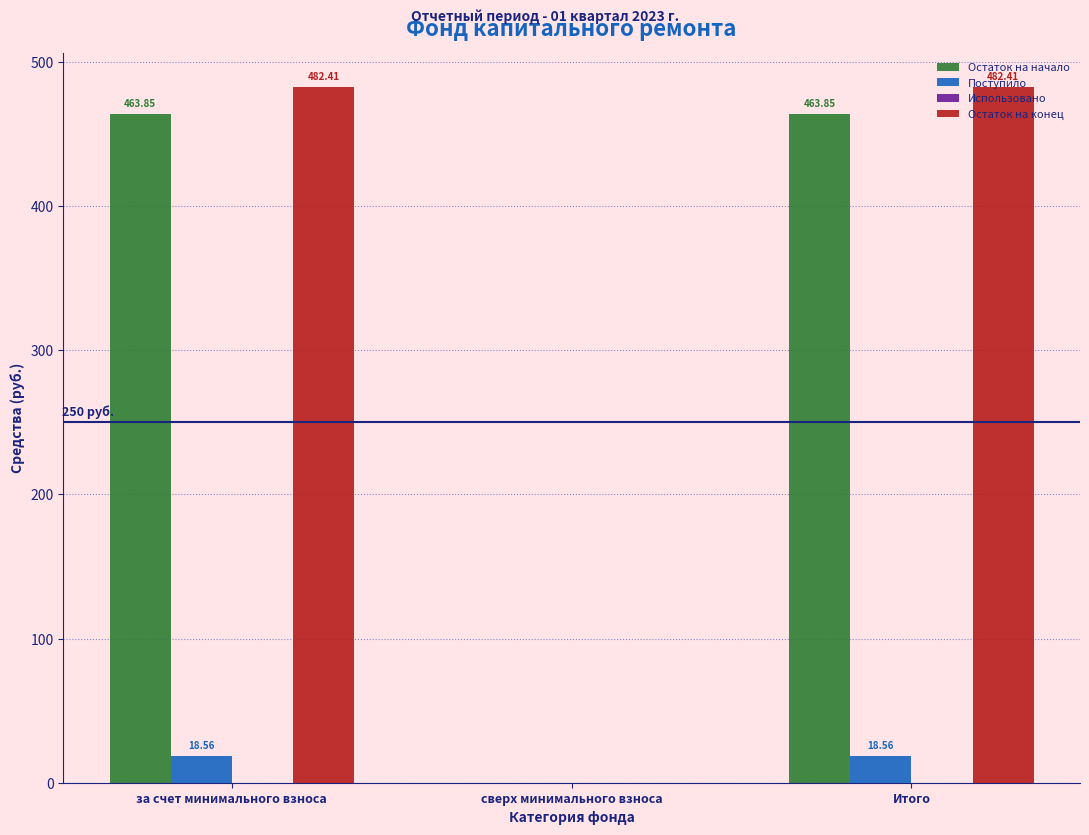

At which label is Остаток на конец closest to 241?

сверх минимального взноса